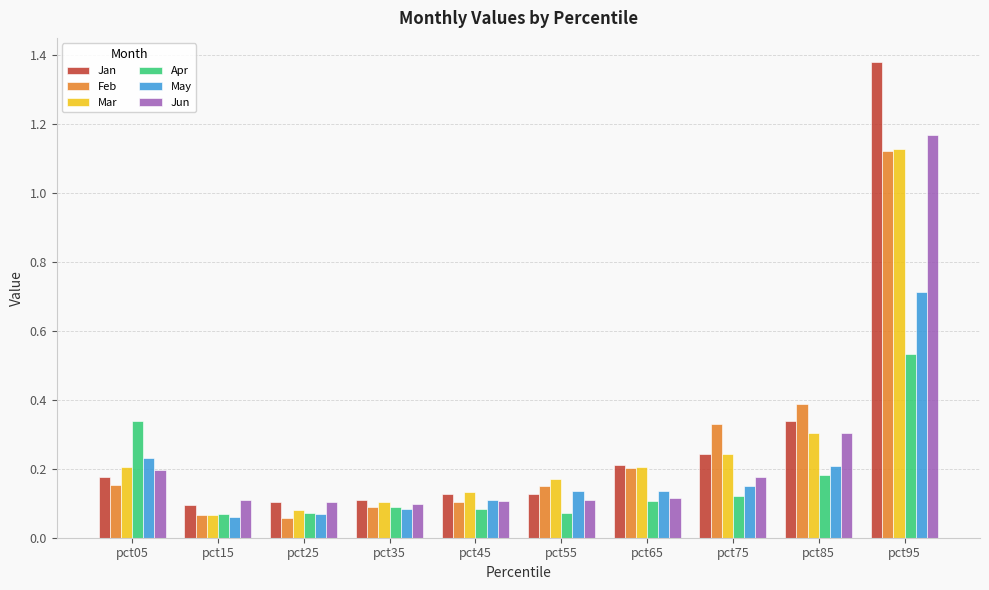

What are all the series names shown in the legend?

Jan, Feb, Mar, Apr, May, Jun